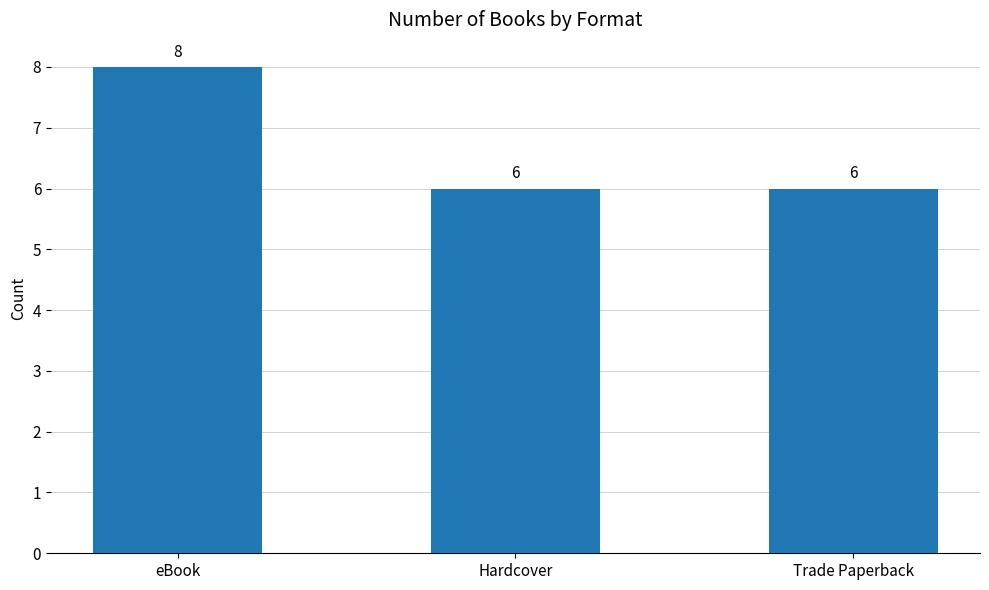

What is the sum of all values?

20